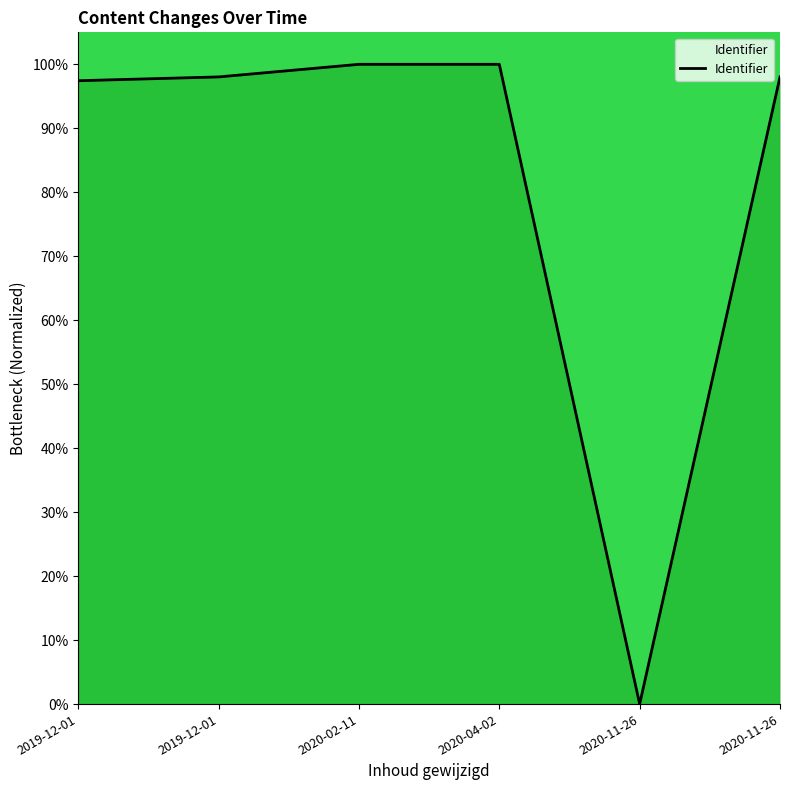

Where is the data nearest to the value 50?

2019-12-01